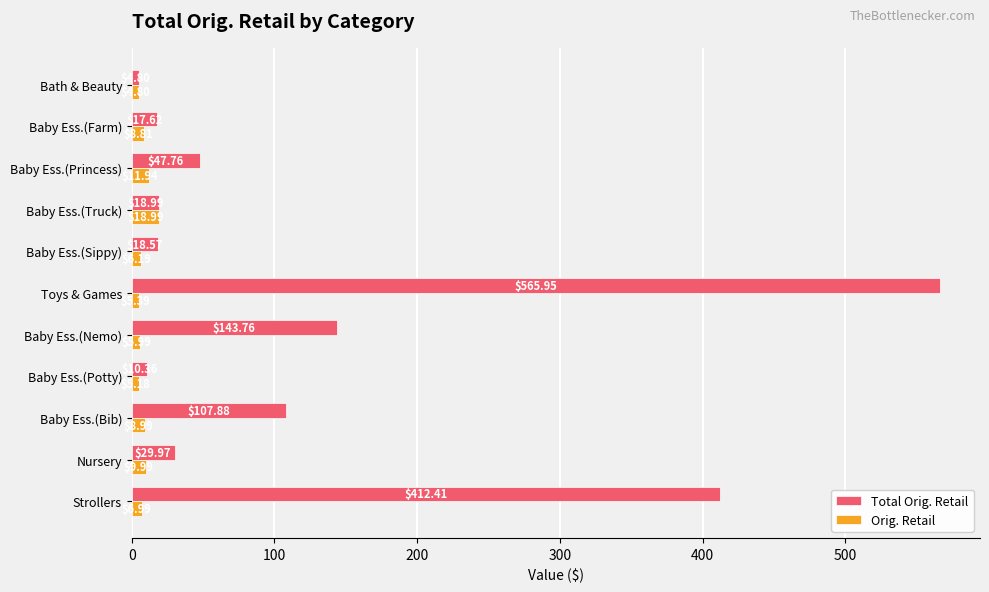

Which series changed the most between Baby Ess.(Potty) and Baby Ess.(Farm)?

Total Orig. Retail